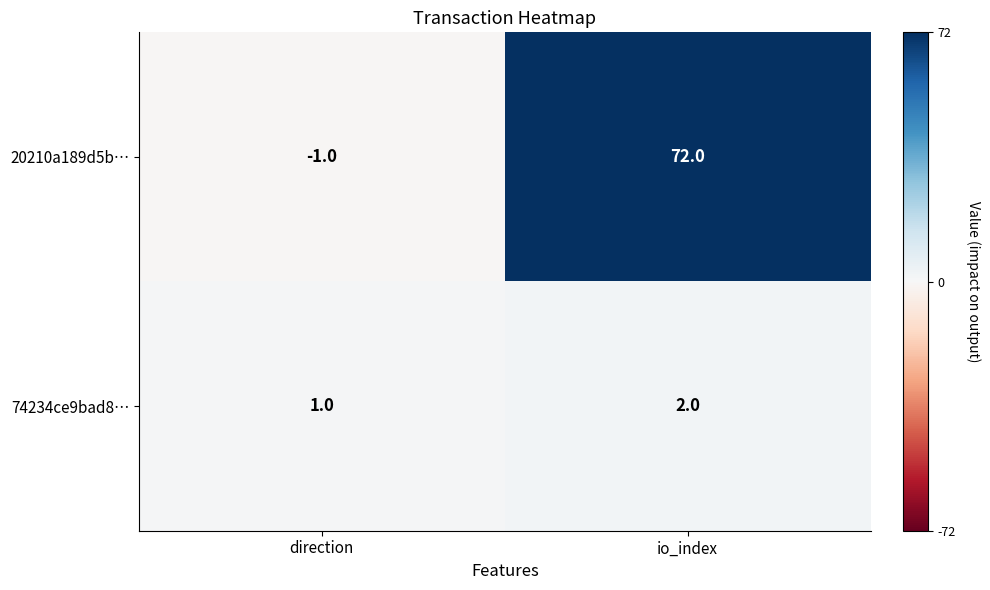

Reading right to left, what are all the values shown in this chart?

20210a189d5b…: 72	-1
74234ce9bad8…: 2	1